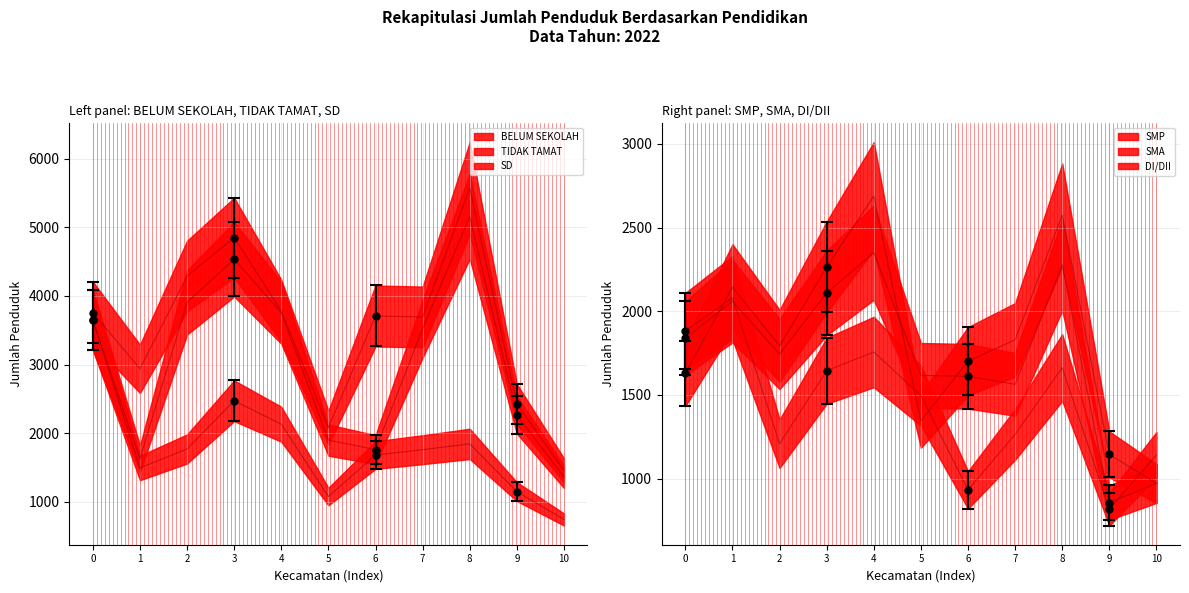

List the labels in order of TIDAK TAMAT value, smallest first.

10, 1, 6, 5, 9, 7, 0, 4, 2, 3, 8